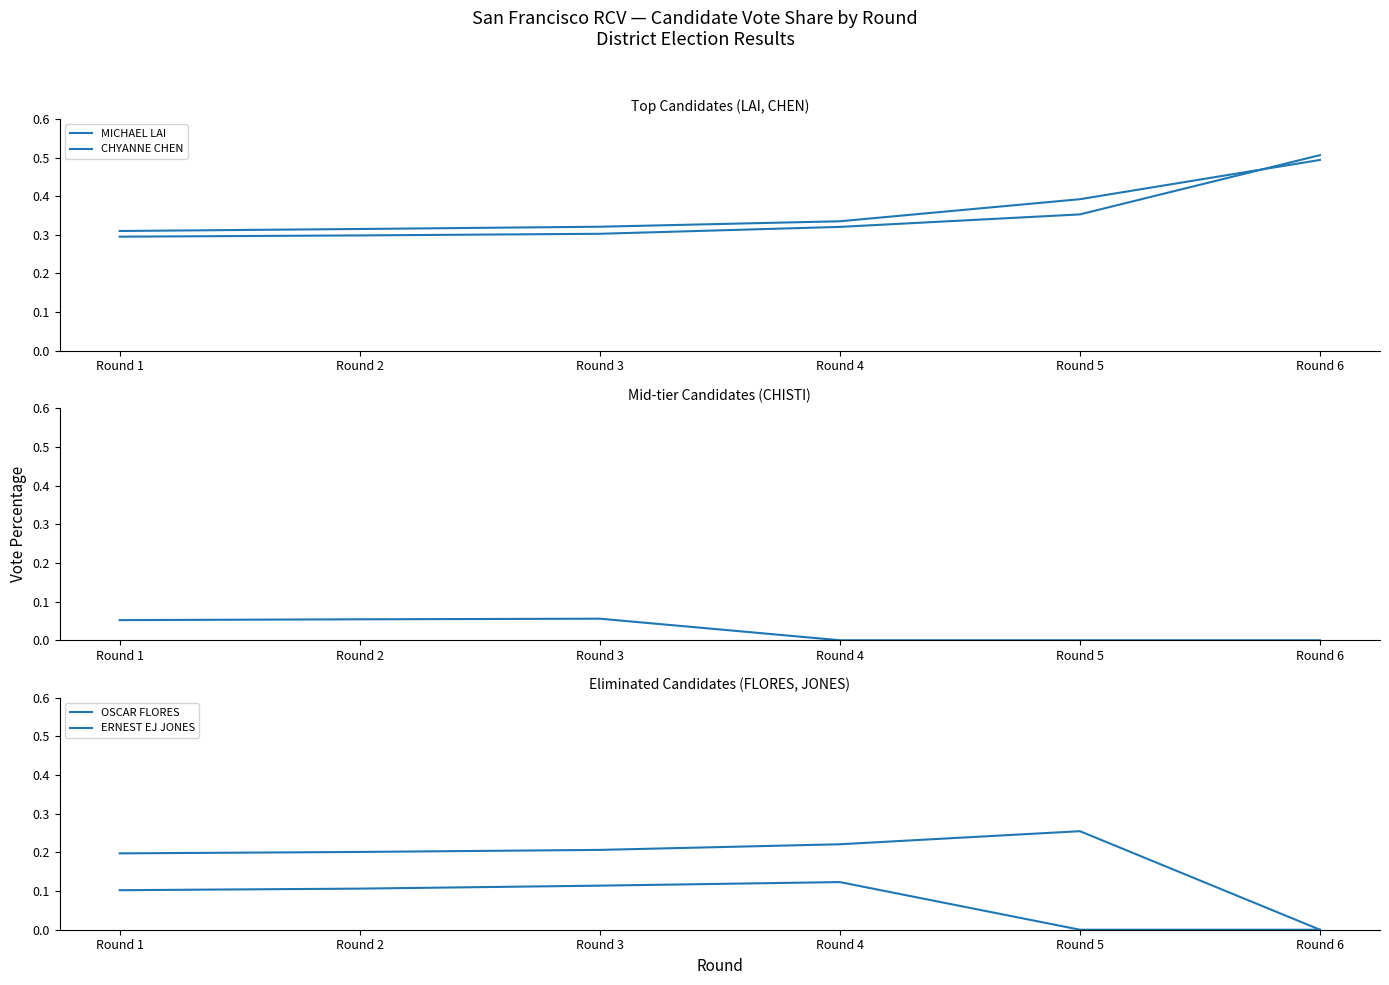

What is the difference between the highest and lowest values at Round 5?

0.4